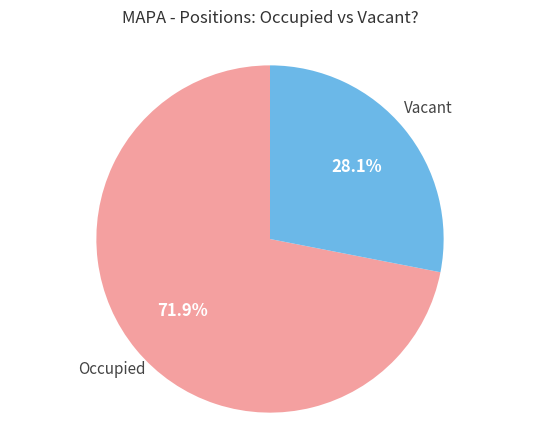

Does any single category account for the majority?

Yes